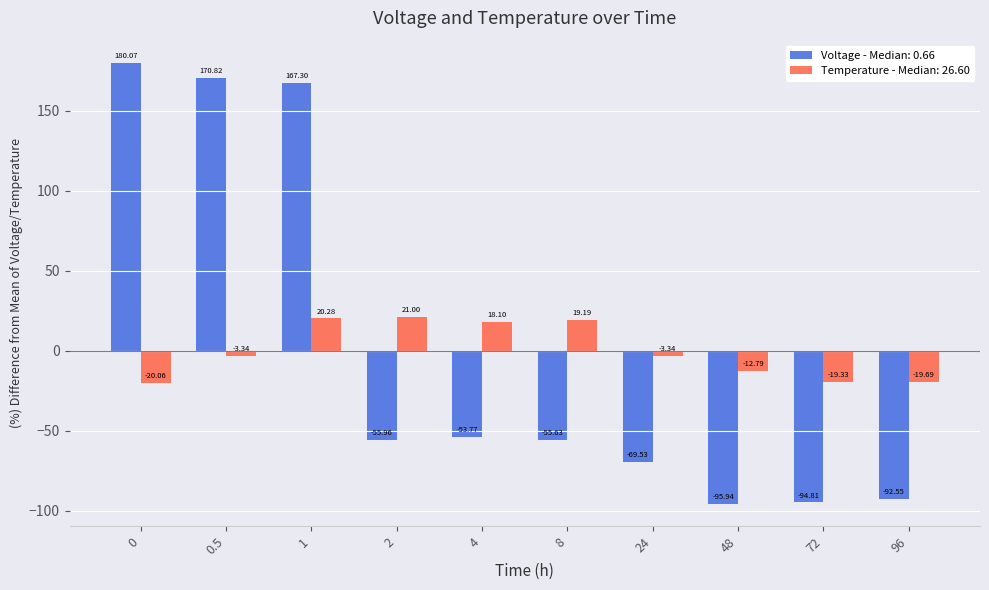

Is the value of Temperature - Median: 26.60 at 48 greater than the value of Voltage - Median: 0.66 at 4?

Yes